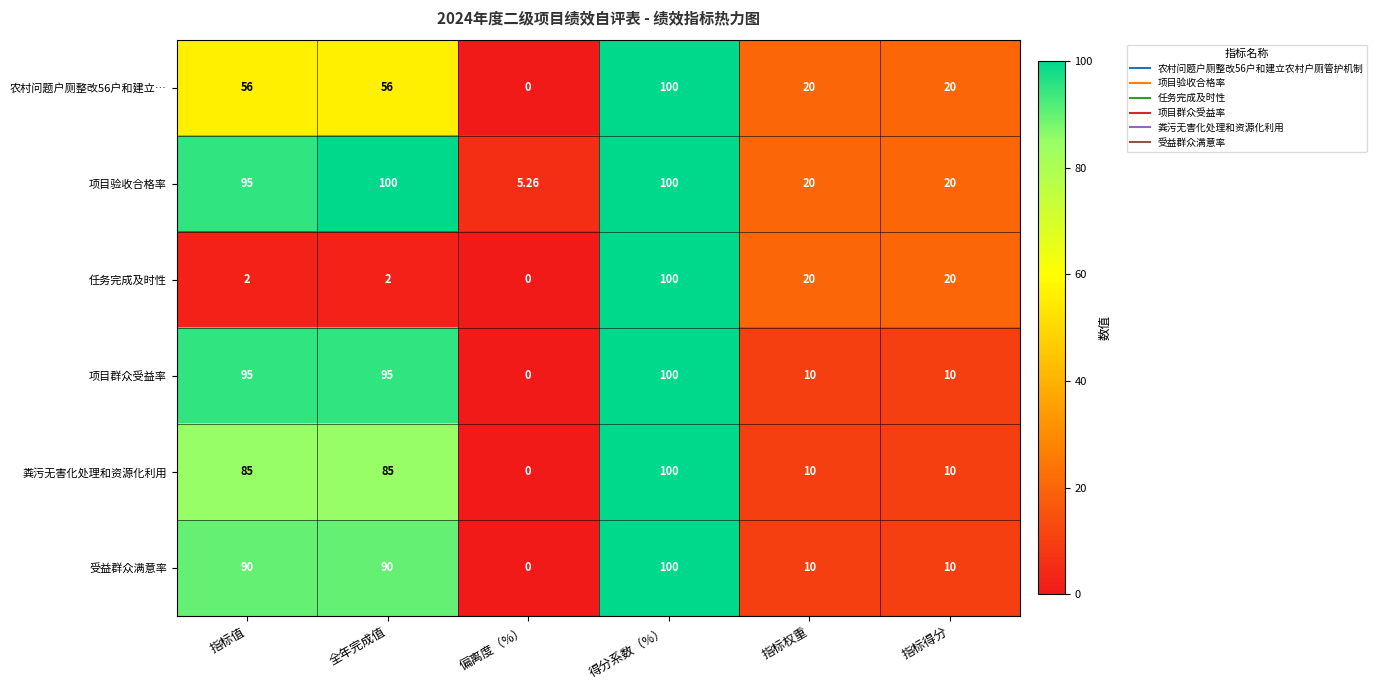

Is the value of 受益群众满意率 at 指标得分 greater than the value of 项目验收合格率 at 指标权重?

No